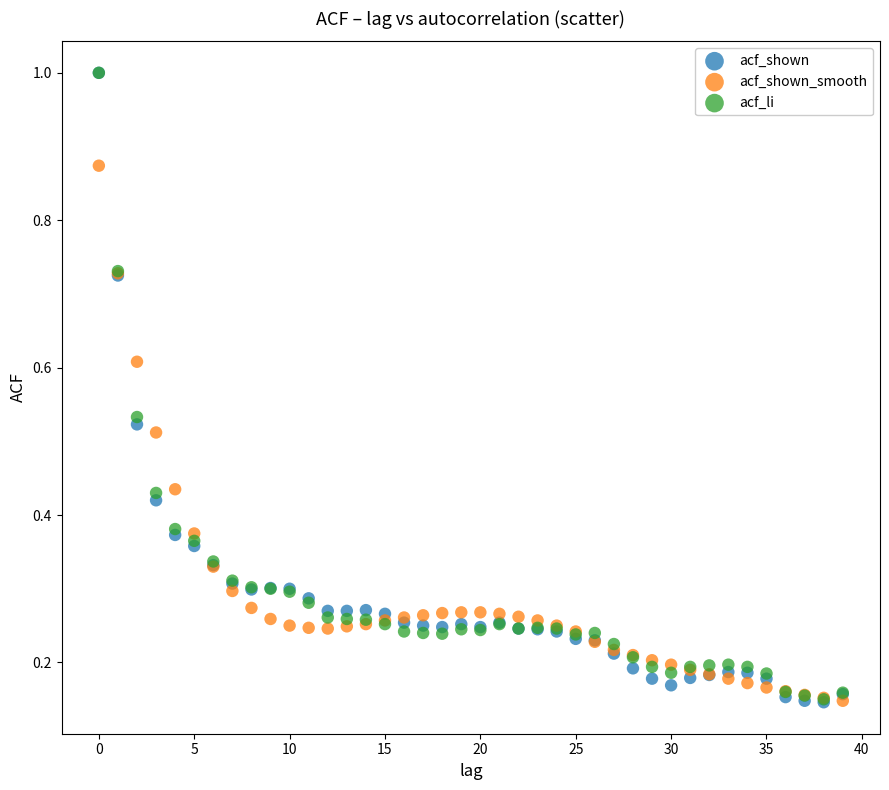

Which series has the largest Y range (max minus min)?

acf_shown